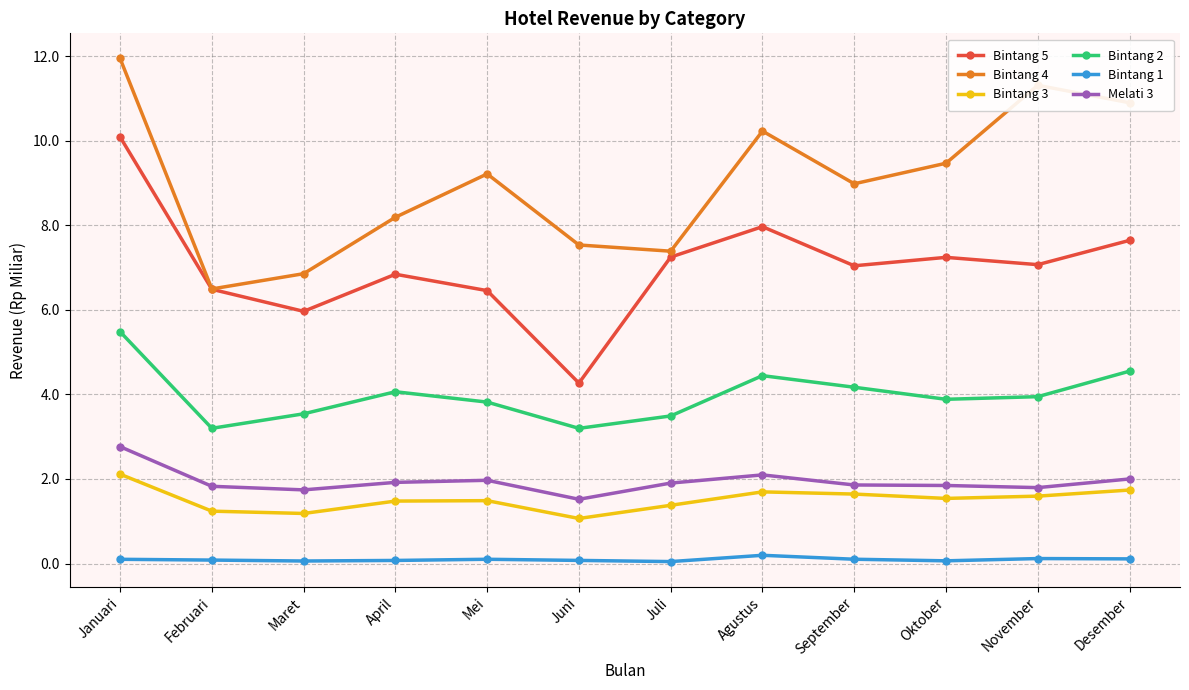

What is the difference between the Bintang 4 values at Januari and Desember?

1.0